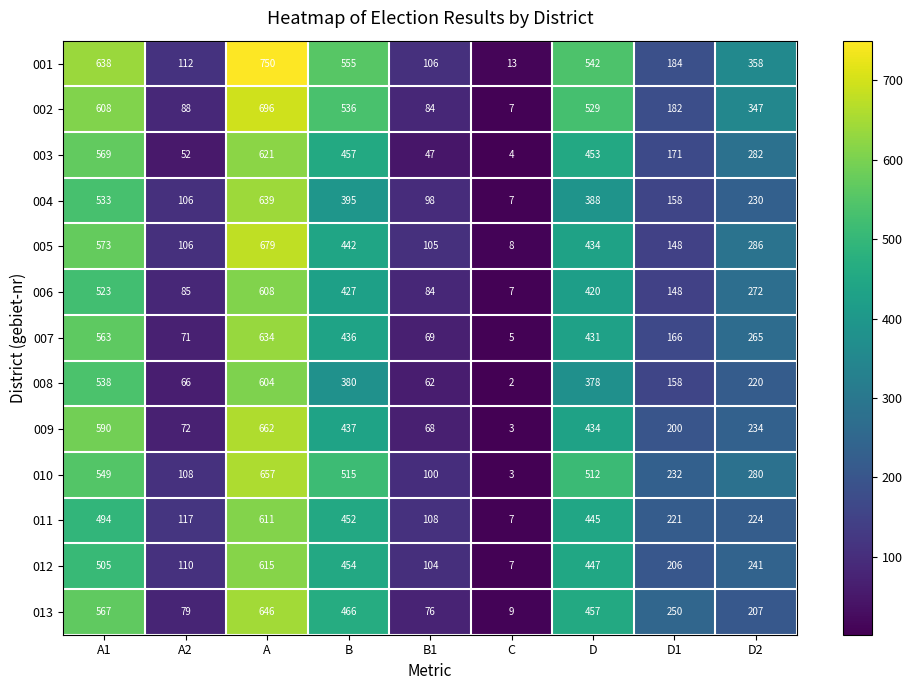

At which category does the chart reach its peak across all series?

A